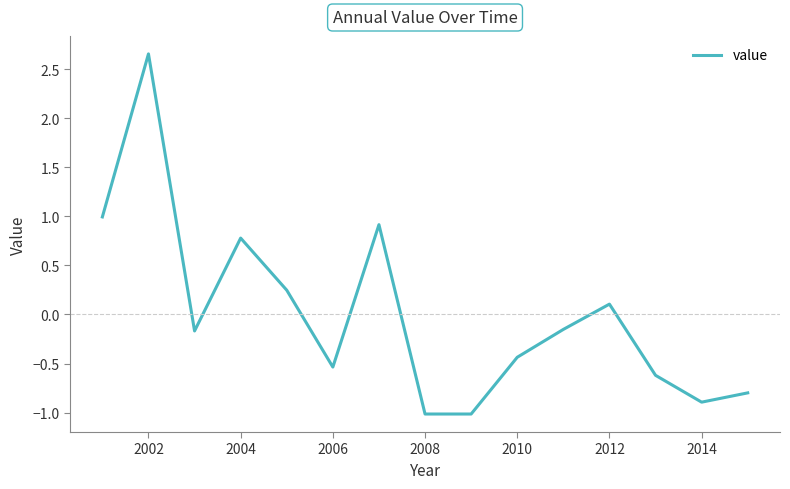

What is the sum of all values?

0.1